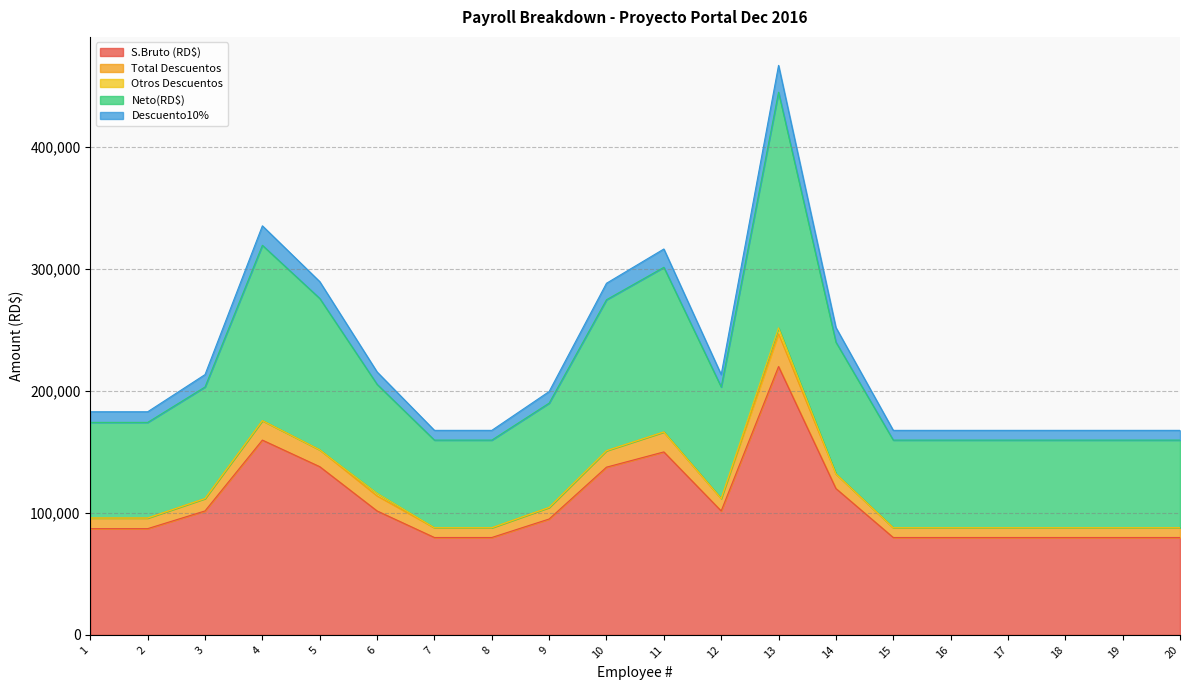

What is the difference between the maximum and second lowest values in the S.Bruto (RD$) series?

140158.3